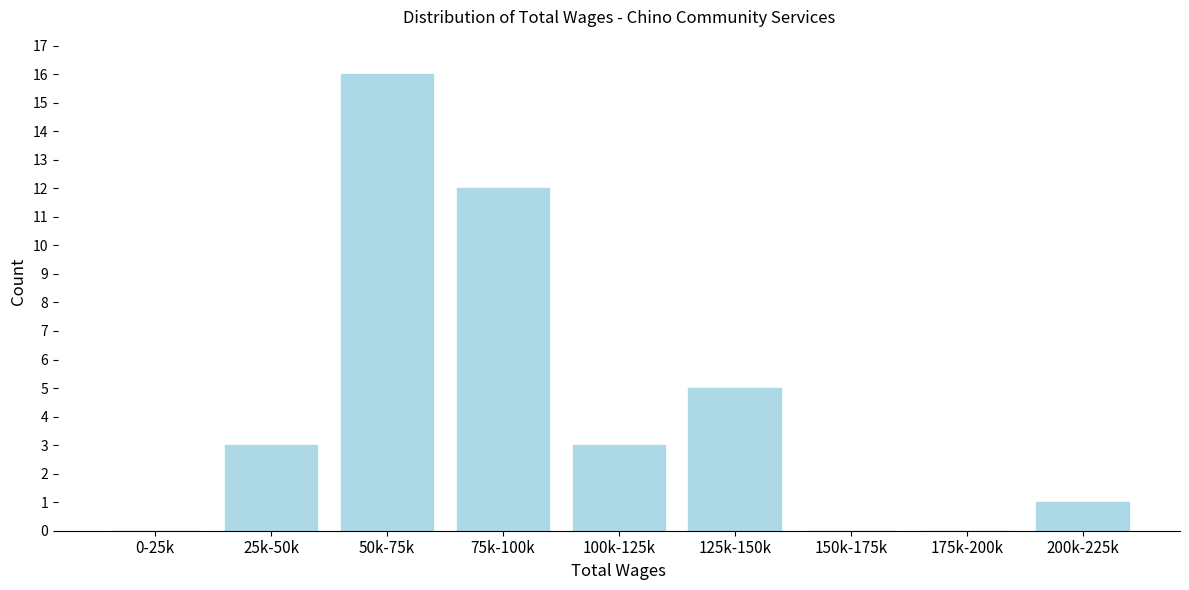

Reading left to right, extract all data points from this chart.

0-25k=0	25k-50k=3	50k-75k=16	75k-100k=12	100k-125k=3	125k-150k=5	150k-175k=0	175k-200k=0	200k-225k=1